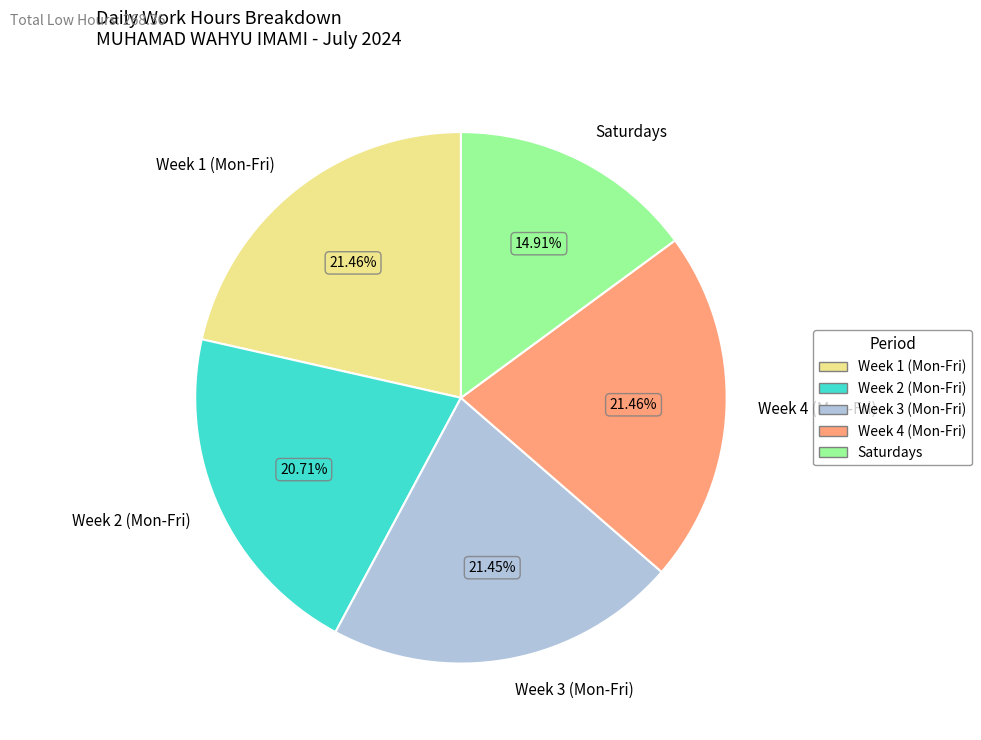

To the nearest percent, what is the average slice percentage?

20%